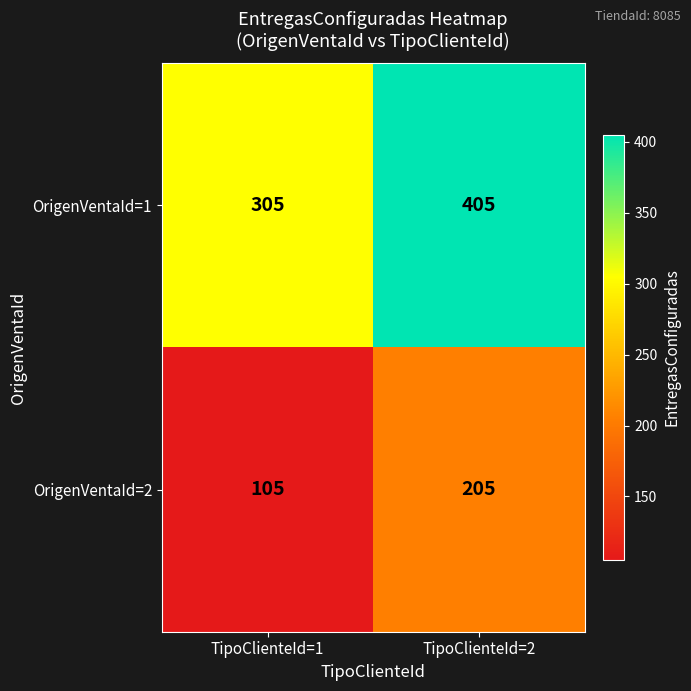

Where is OrigenVentaId=2 nearest to the value 155?

TipoClienteId=1